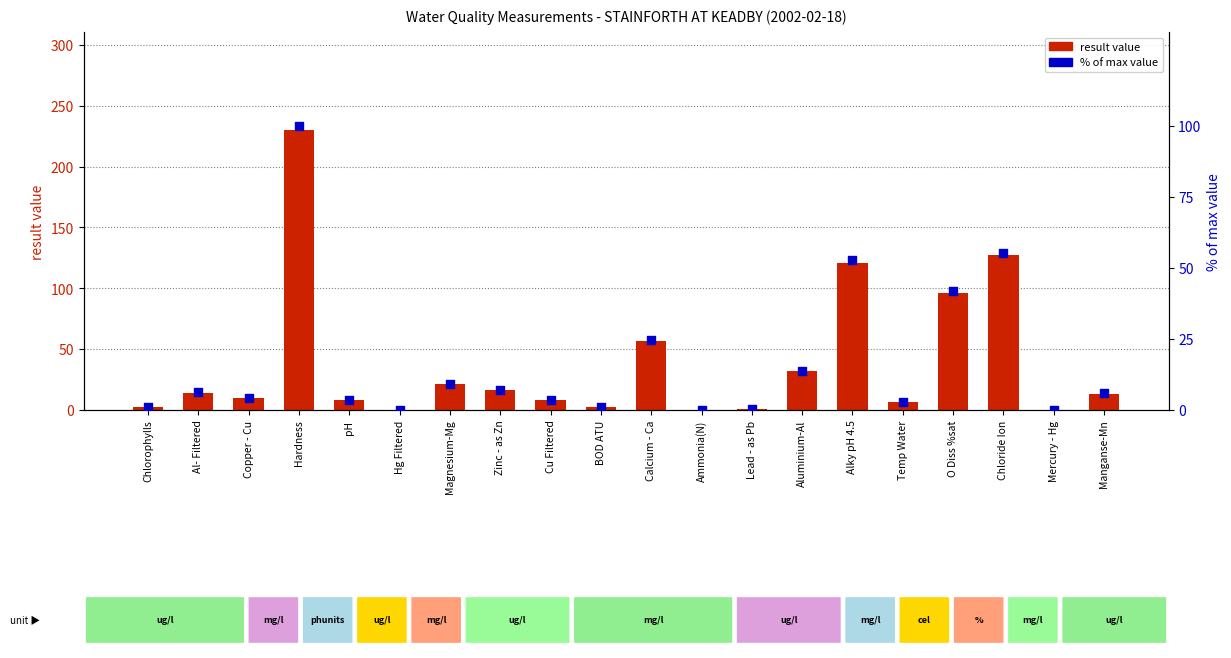

At how many categories does at least one series exceed 45?

5